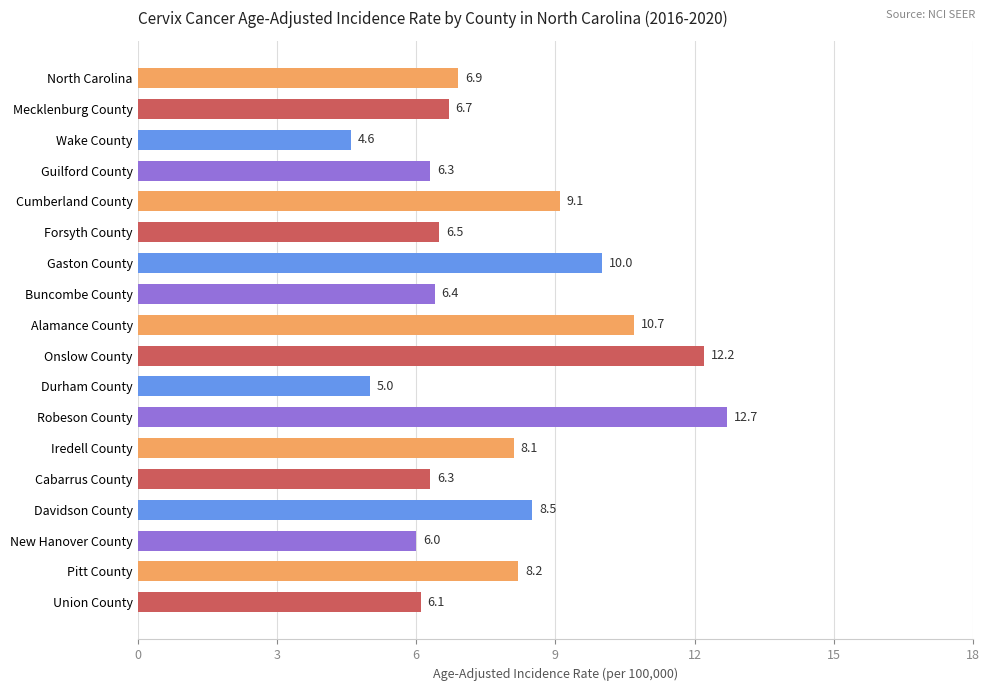

Are the bars grouped side by side (vs. stacked)?

No